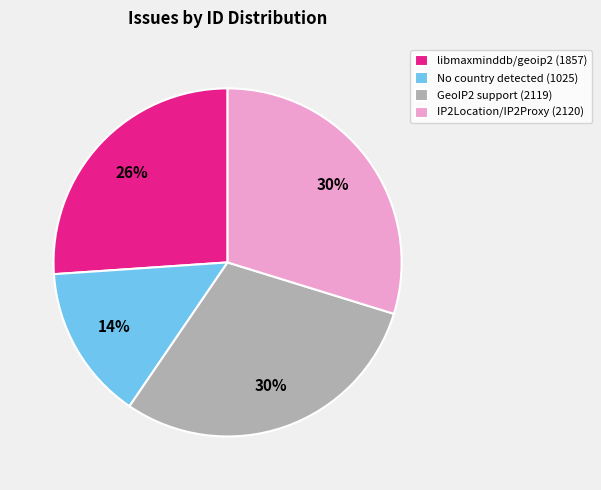

Is it true that GeoIP2 support (2119) is 30% of the pie?

True